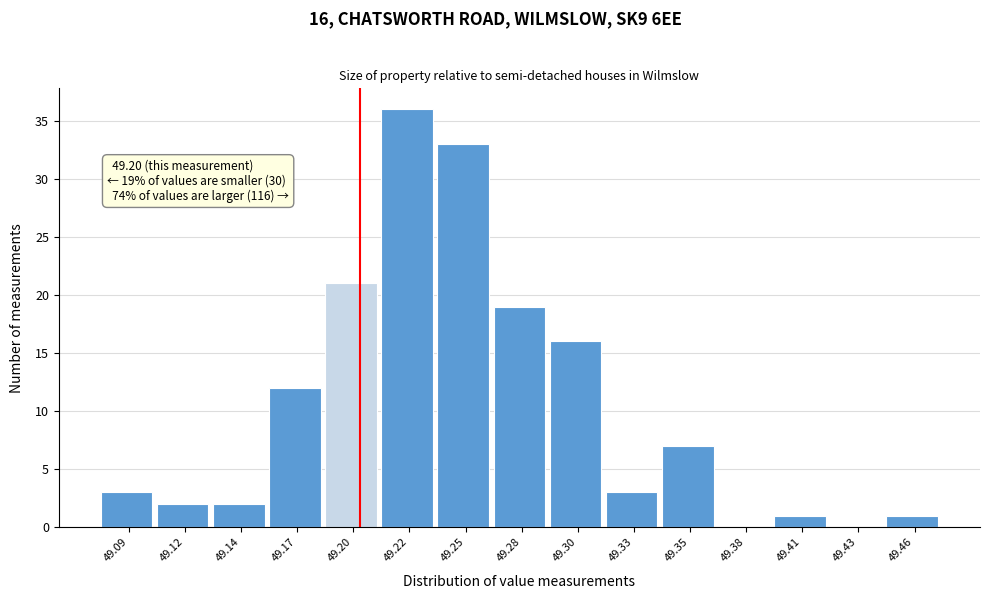

Reading left to right, list all the values displayed in this chart.

49.09=3	49.12=2	49.14=2	49.17=12	49.20=21	49.22=36	49.25=33	49.28=19	49.30=16	49.33=3	49.35=7	49.38=0	49.41=1	49.43=0	49.46=1